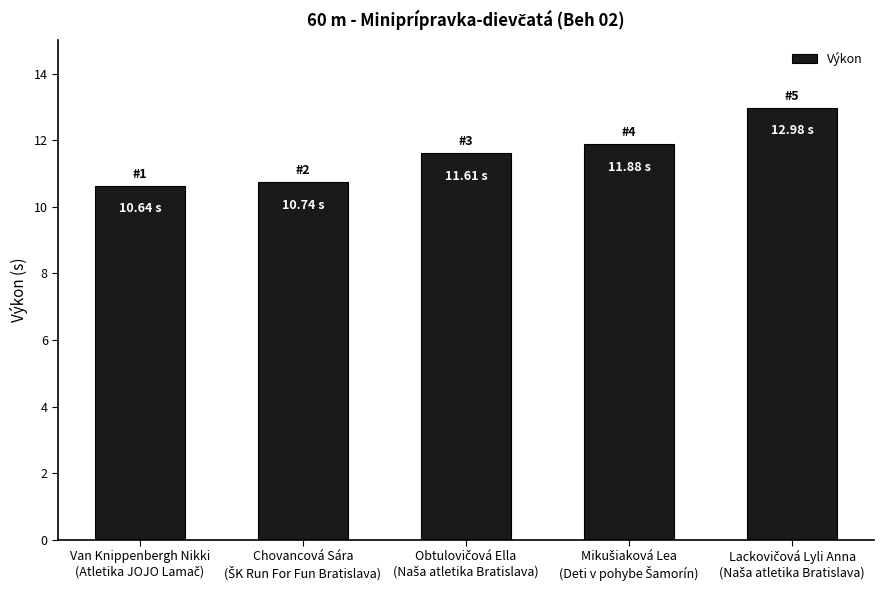

What is the average value?

11.6